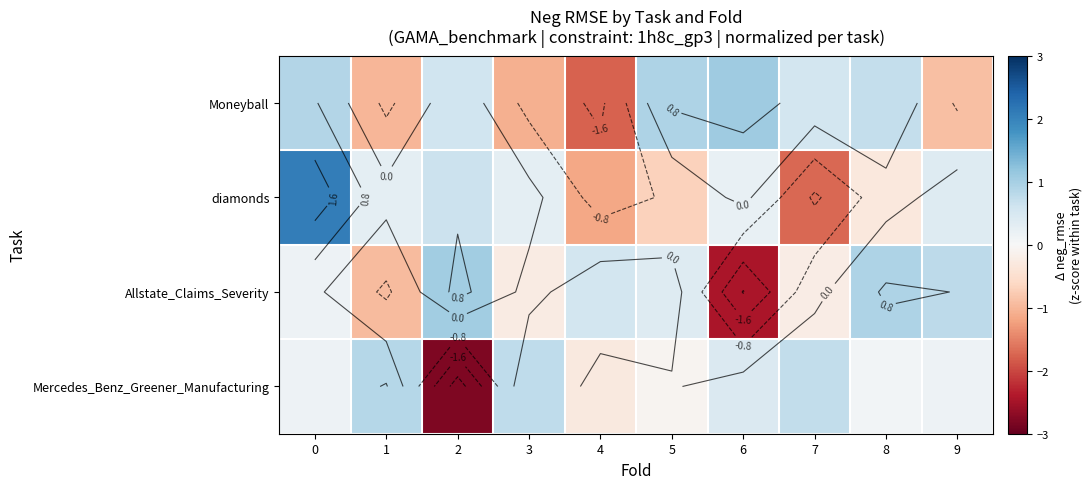

How many data points in Allstate_Claims_Severity are above 0?

6